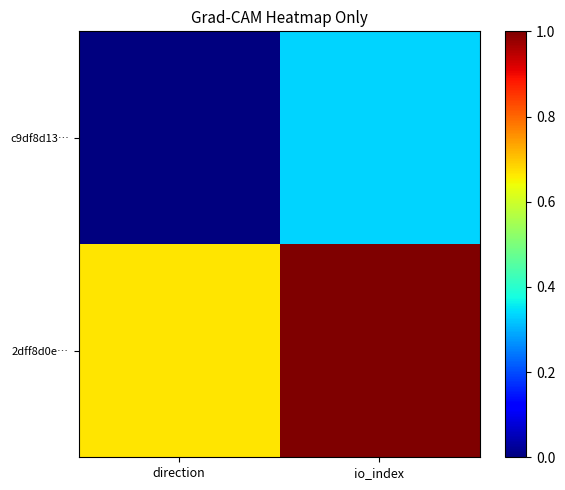

At direction, list the series in order from smallest to largest.

c9df8d13…, 2dff8d0e…